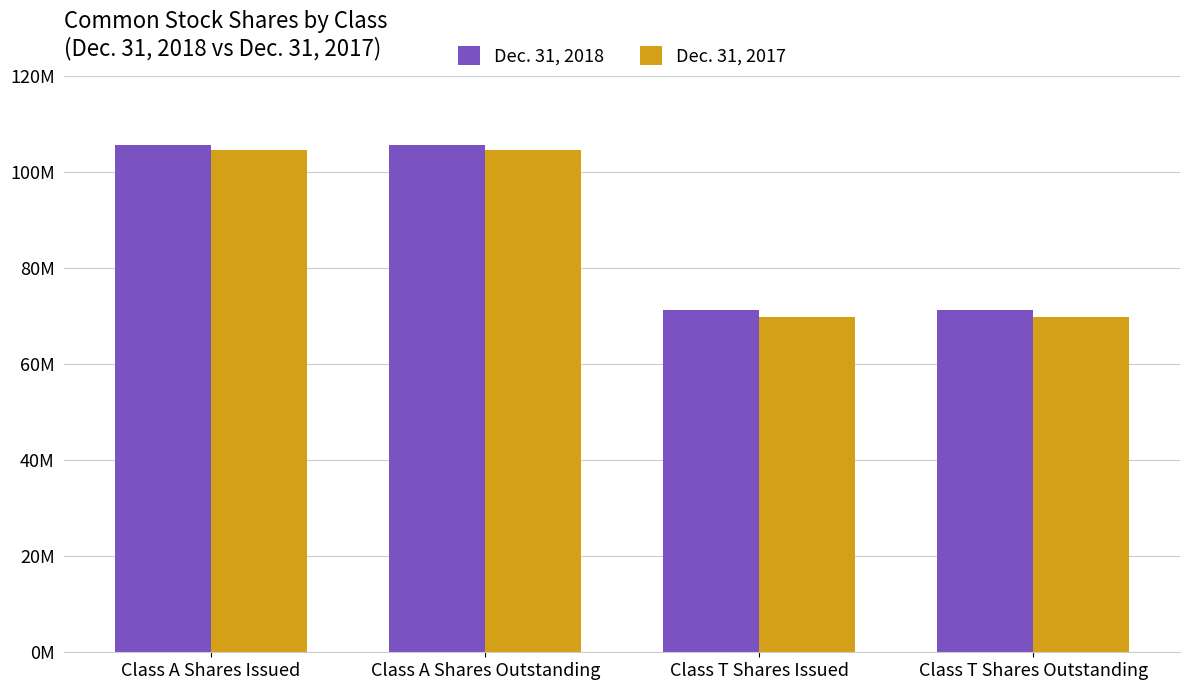

What are all the series names shown in the legend?

Dec. 31, 2018, Dec. 31, 2017